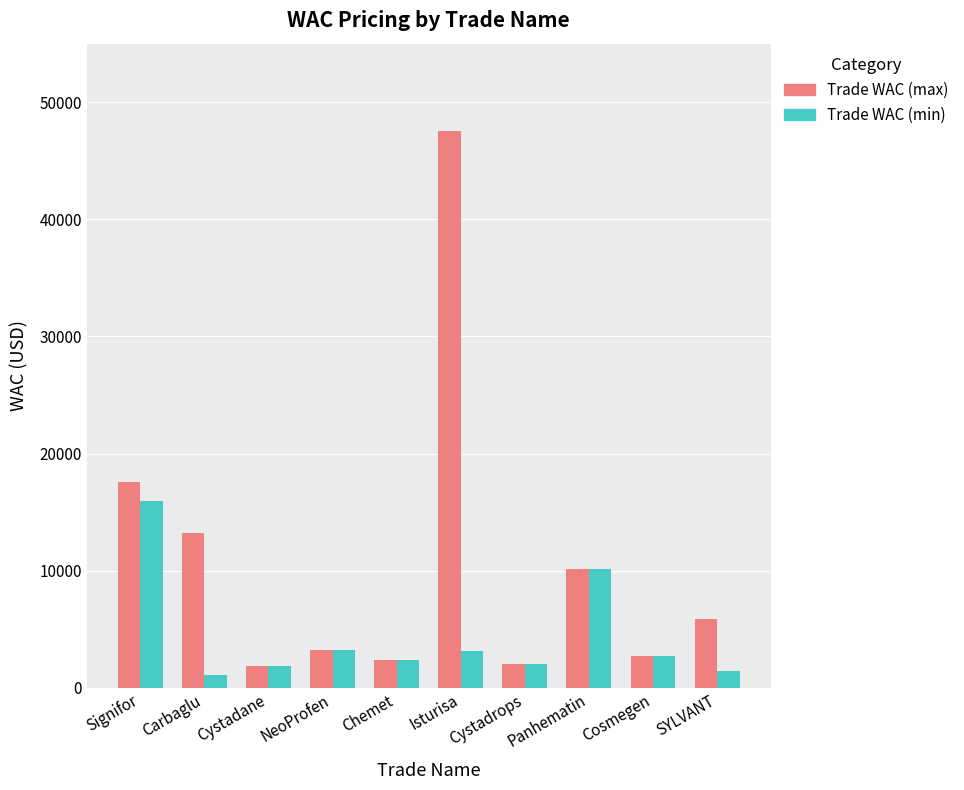

List the series in order of their overall mean, highest first.

Trade WAC (max), Trade WAC (min)